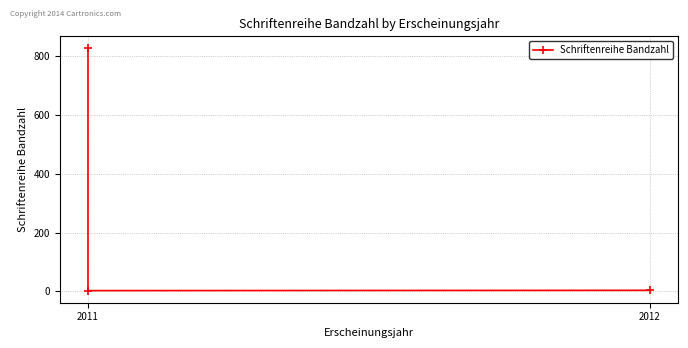

How many data points does each series have?

3